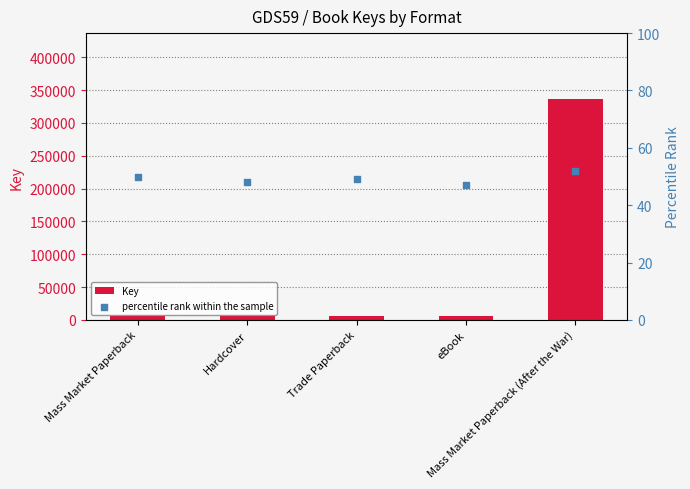

At how many categories does at least one series exceed 165502?

1